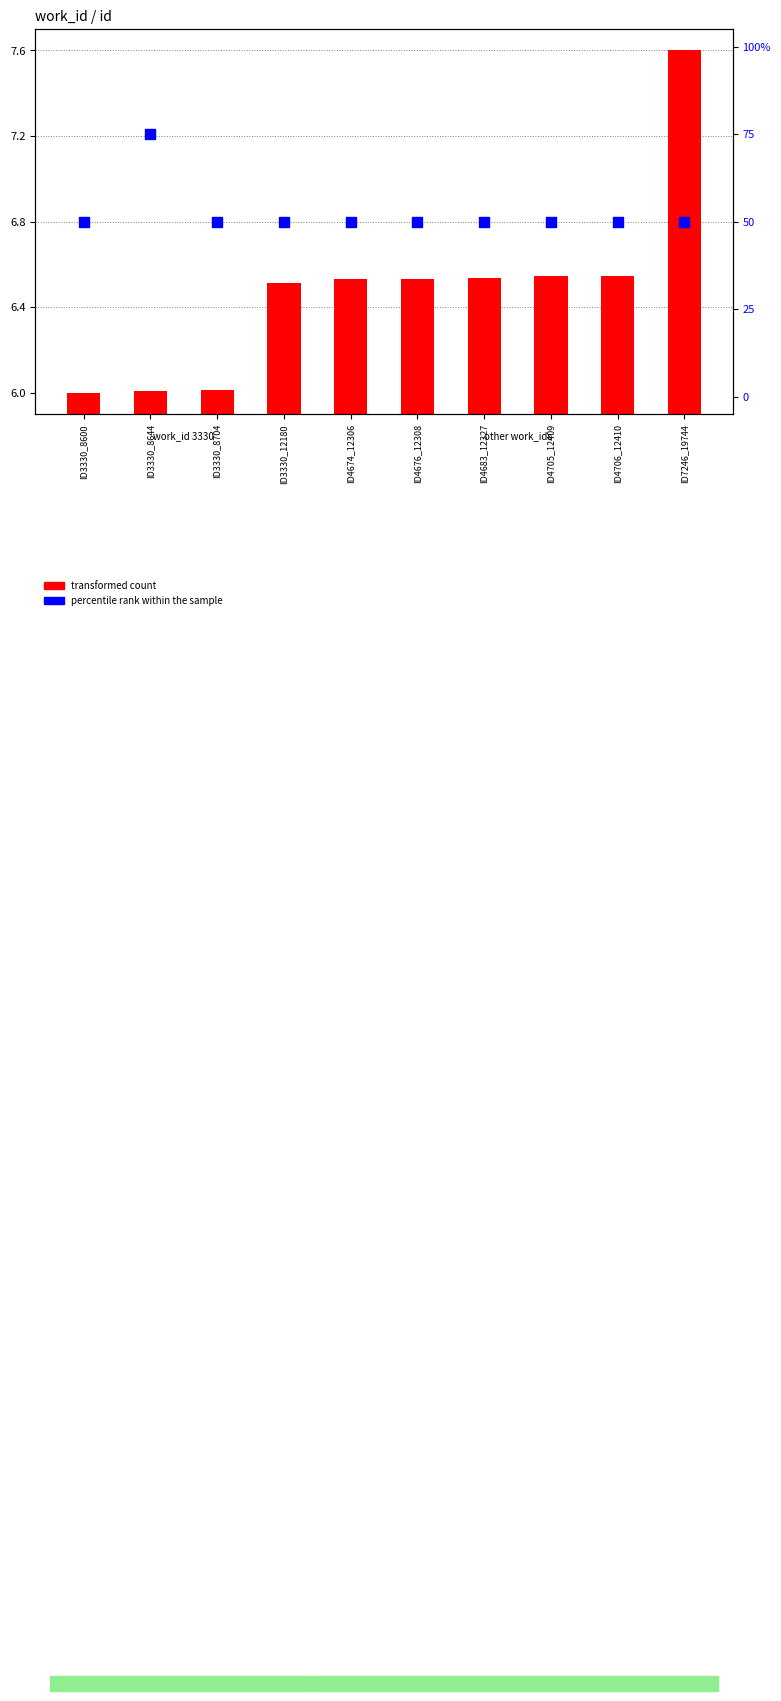

Is the value of percentile rank within the sample at ID4683_12327 greater than the value of transformed count at ID3330_8704?

Yes